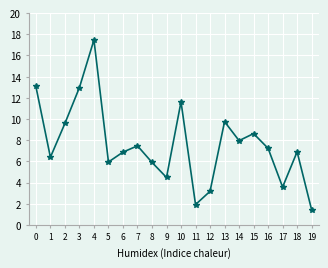

How many points are higher than both their immediate neighbors (excluding endpoints)?

6